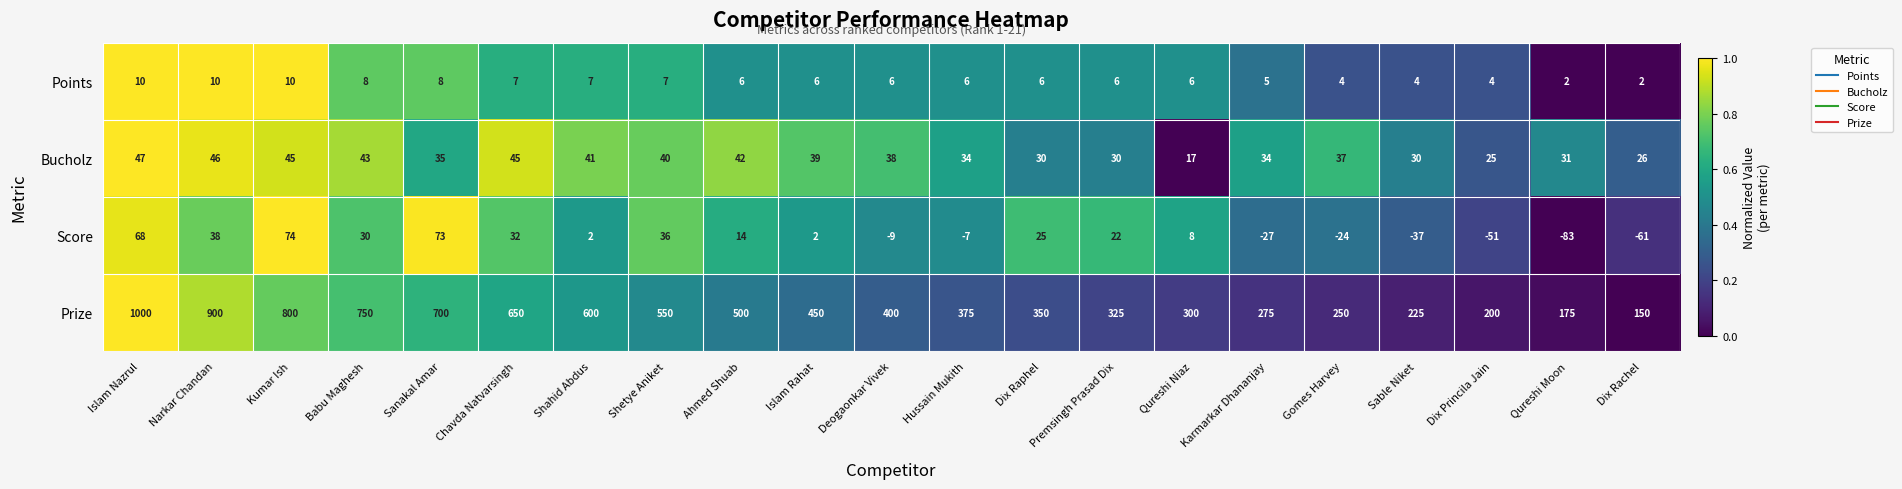

What is the highest value of the Prize series?

1000